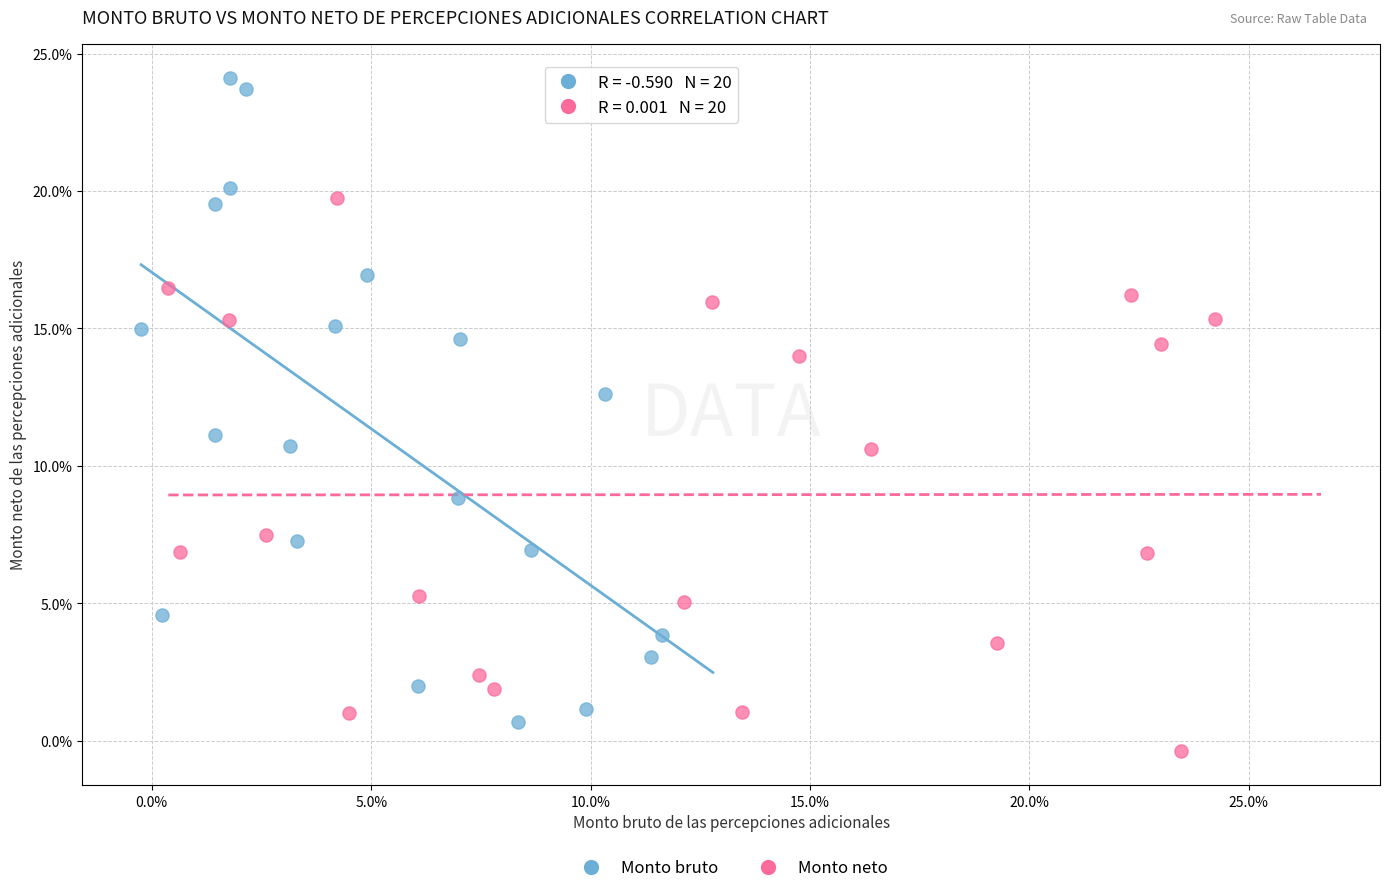

What are all the series names shown in the legend?

Monto bruto, Monto neto